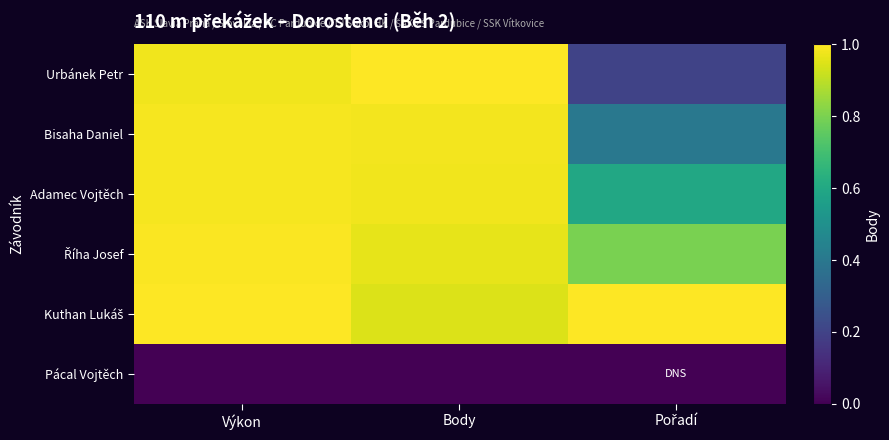

Which series changed the most between Body and Pořadí?

Urbánek Petr